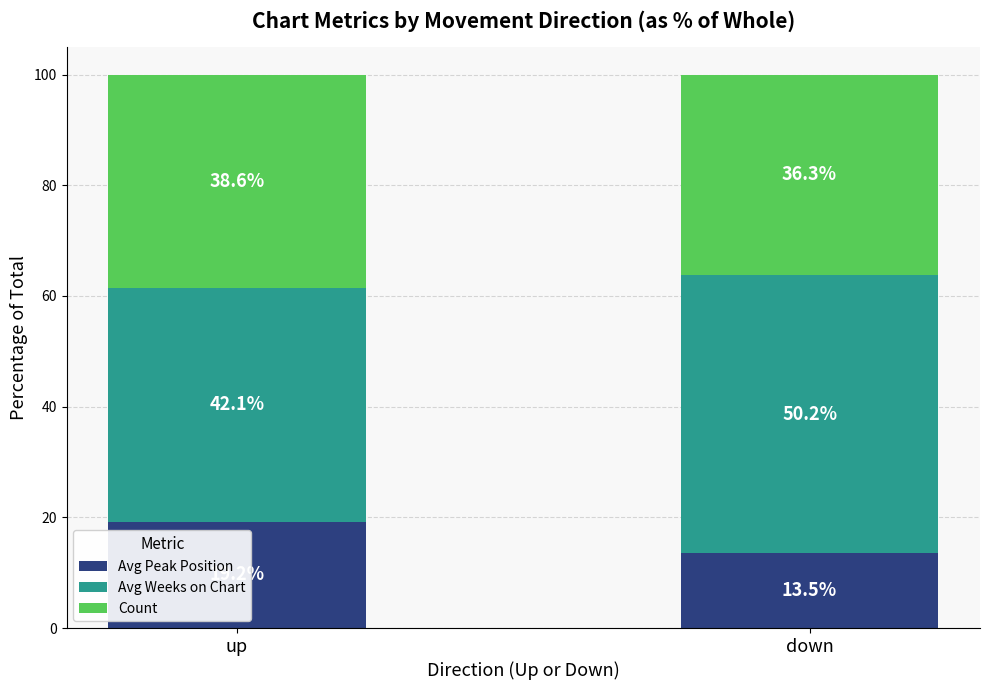

Reading left to right, list the values for the Avg Peak Position series.

19.2	13.5